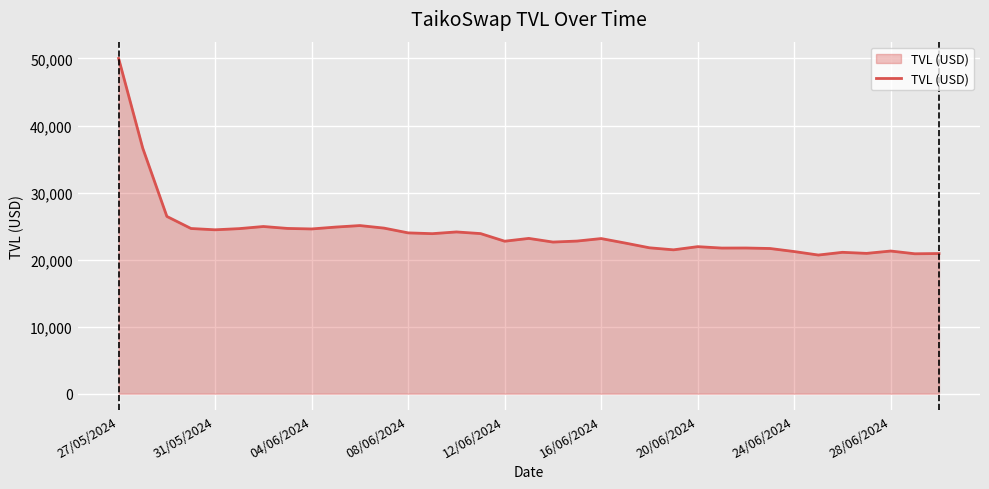

What is the difference between the maximum and minimum values?

29325.4